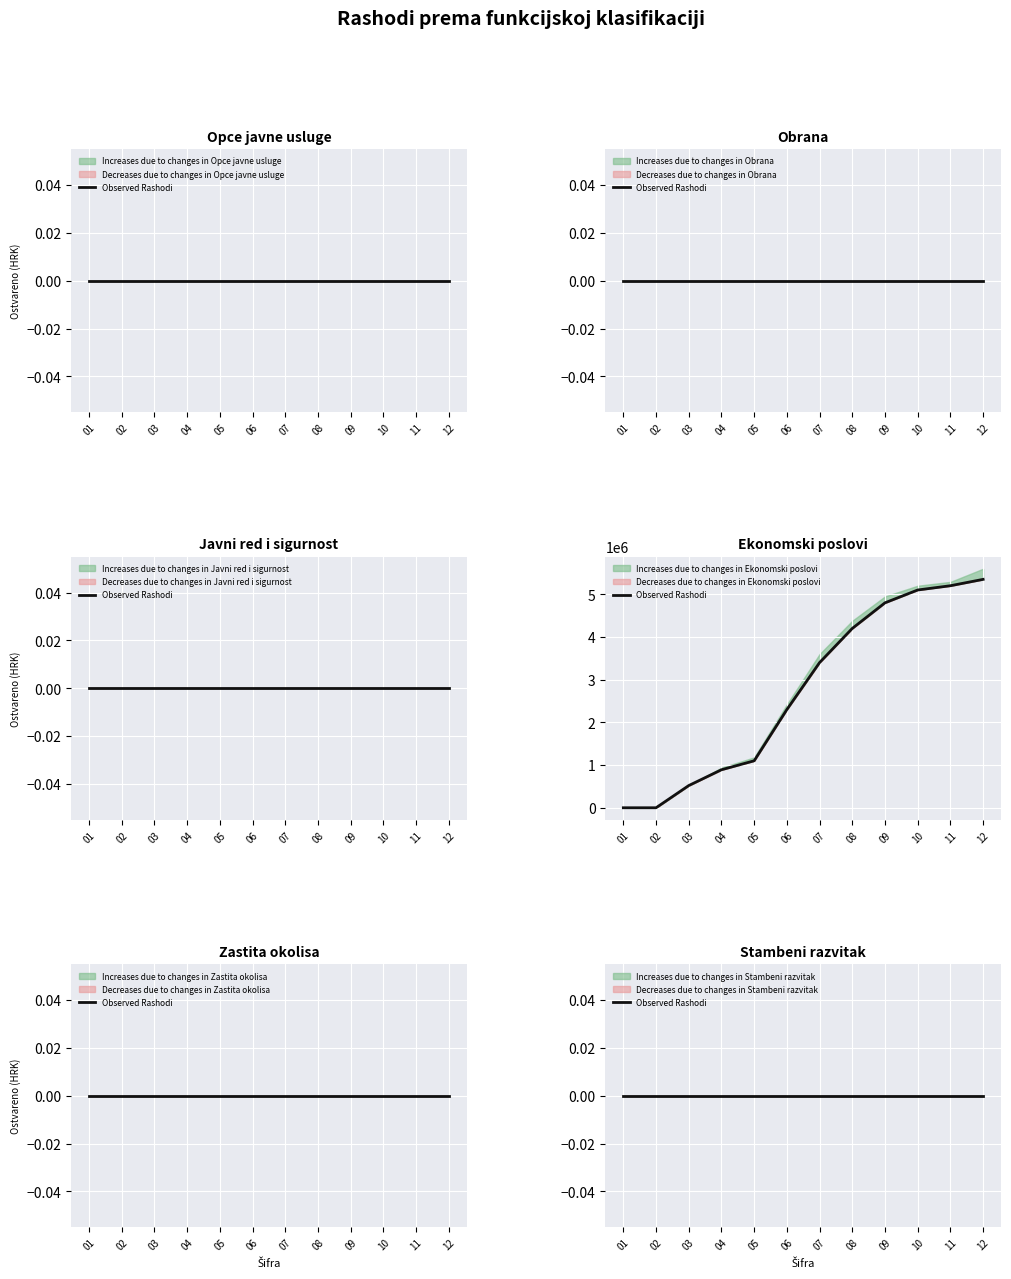

Does the chart display data point markers on the line(s)?

No